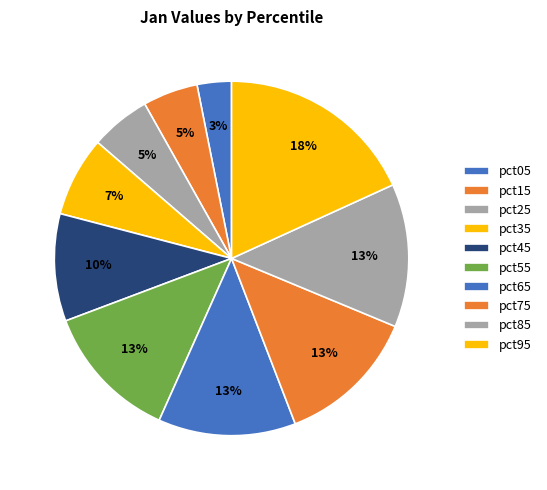

Does pct95 account for over 50% of the chart?

No